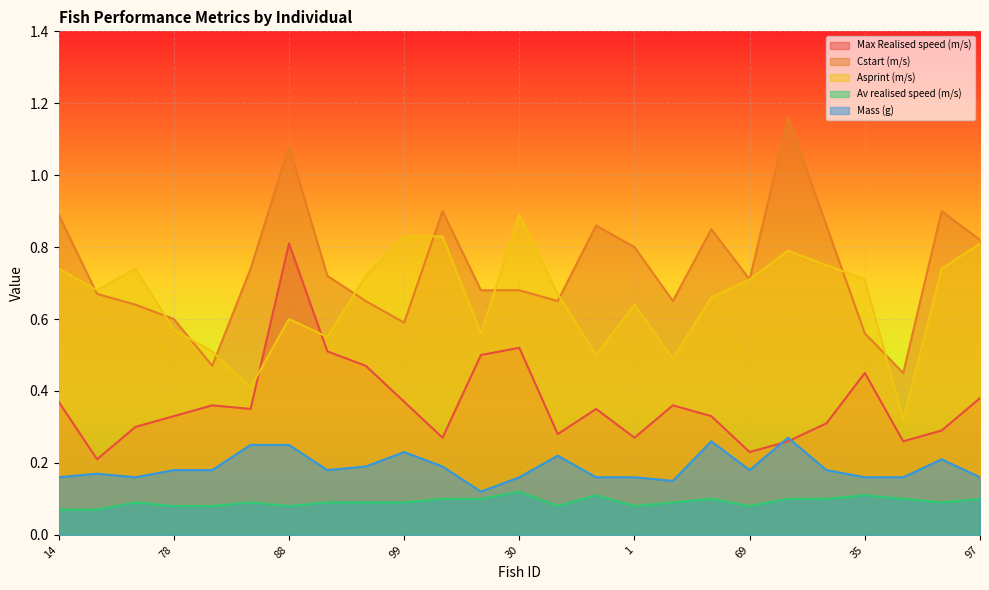

Reading left to right, transcribe all the data shown in this chart.

Max Realised speed (m/s): 0.4	0.2	0.3	0.3	0.4	0.3	0.8	0.5	0.5	0.4	0.3	0.5	0.5	0.3	0.3	0.3	0.4	0.3	0.2	0.3	0.3	0.5	0.3	0.3	0.4
Cstart (m/s): 0.9	0.7	0.6	0.6	0.5	0.7	1.1	0.7	0.7	0.6	0.9	0.7	0.7	0.7	0.9	0.8	0.7	0.8	0.7	1.2	0.9	0.6	0.5	0.9	0.8
Asprint (m/s): 0.7	0.7	0.7	0.6	0.5	0.4	0.6	0.6	0.7	0.8	0.8	0.6	0.9	0.7	0.5	0.6	0.5	0.7	0.7	0.8	0.8	0.7	0.3	0.7	0.8
Av realised speed (m/s): 0.1	0.1	0.1	0.1	0.1	0.1	0.1	0.1	0.1	0.1	0.1	0.1	0.1	0.1	0.1	0.1	0.1	0.1	0.1	0.1	0.1	0.1	0.1	0.1	0.1
Mass (g): 0.2	0.2	0.2	0.2	0.2	0.2	0.2	0.2	0.2	0.2	0.2	0.1	0.2	0.2	0.2	0.2	0.1	0.3	0.2	0.3	0.2	0.2	0.2	0.2	0.2